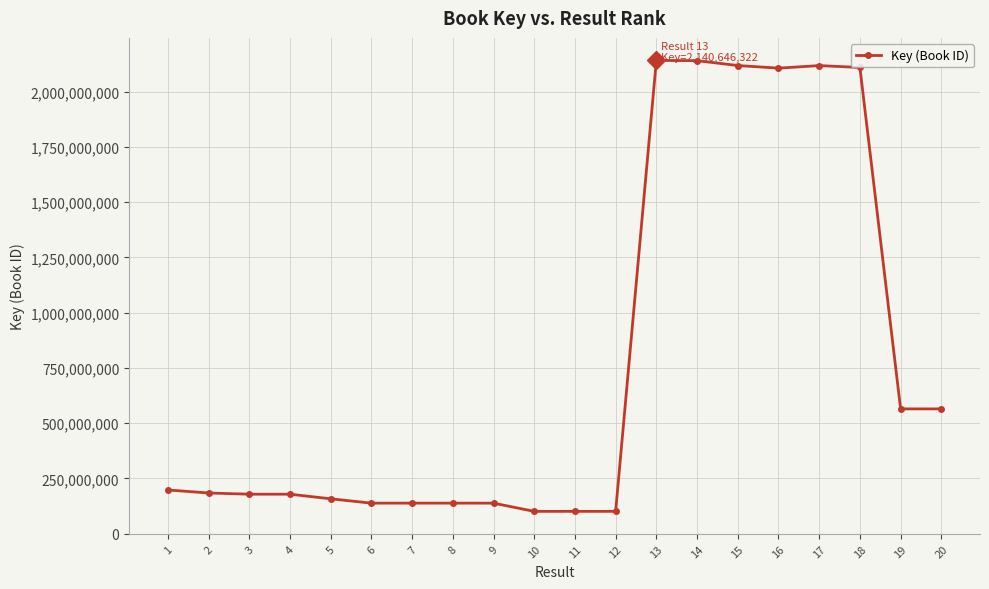

What is the average value?

780363347